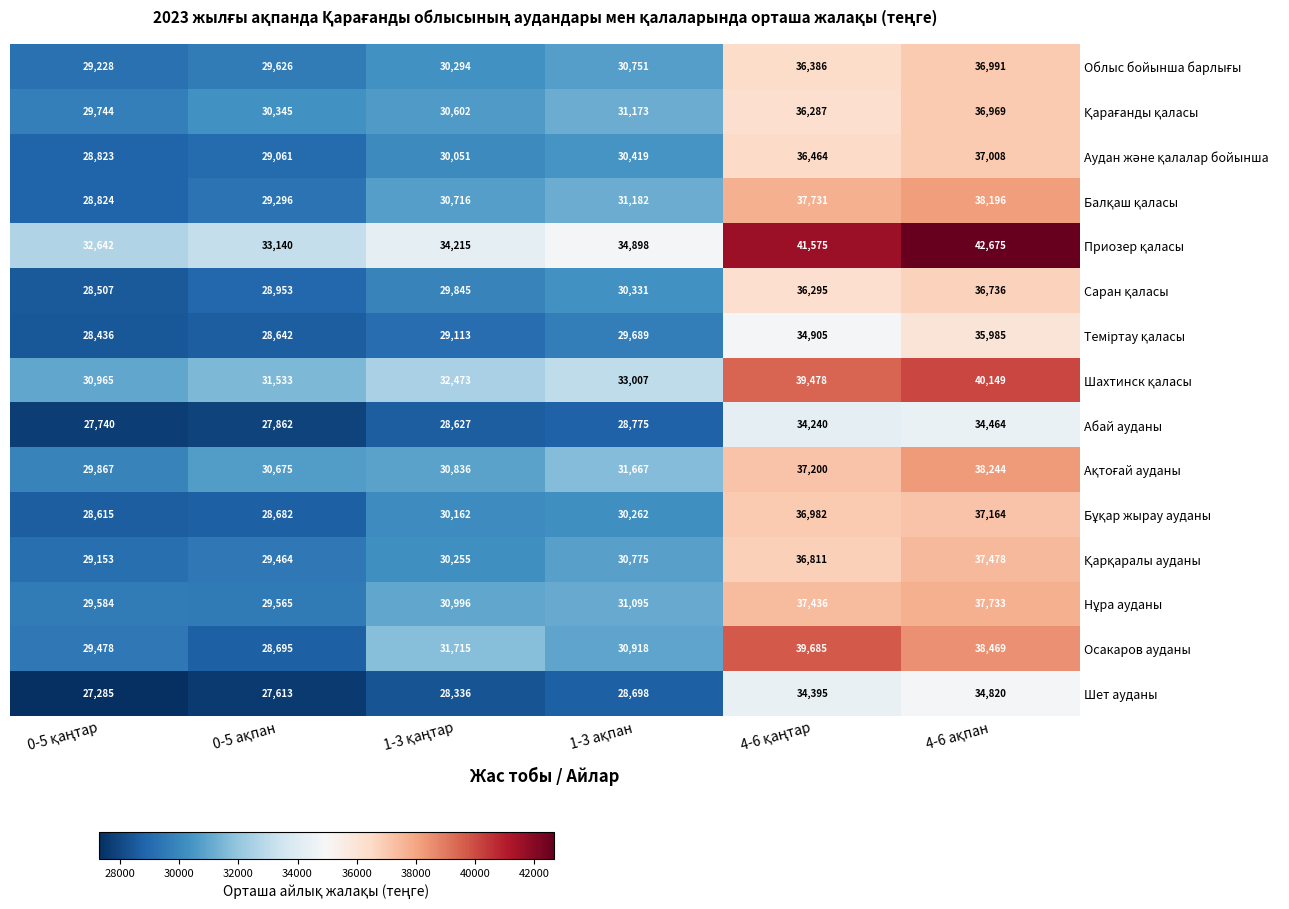

Which series has the largest range (max minus min)?

Осакаров ауданы